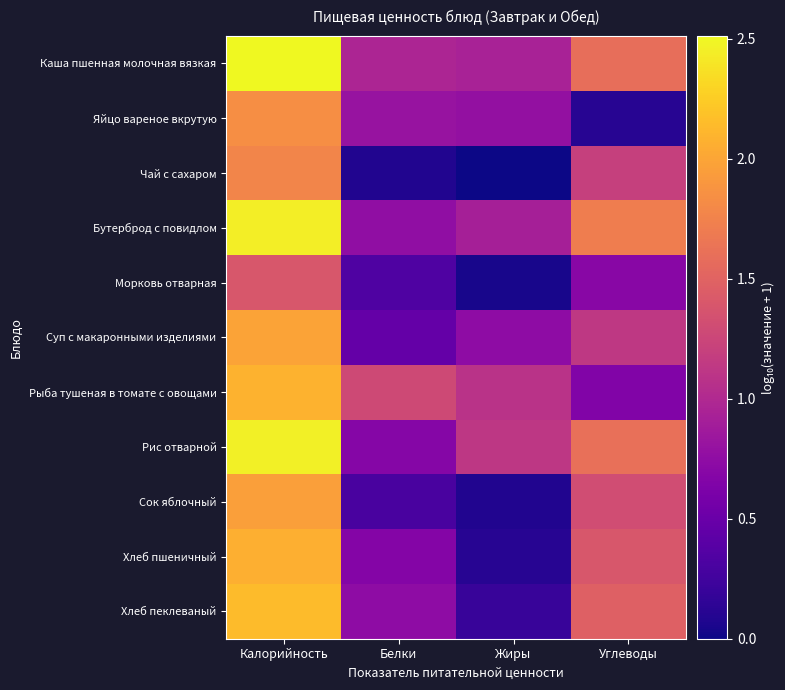

Which series has the largest total across all categories?

Каша пшенная молочная вязкая